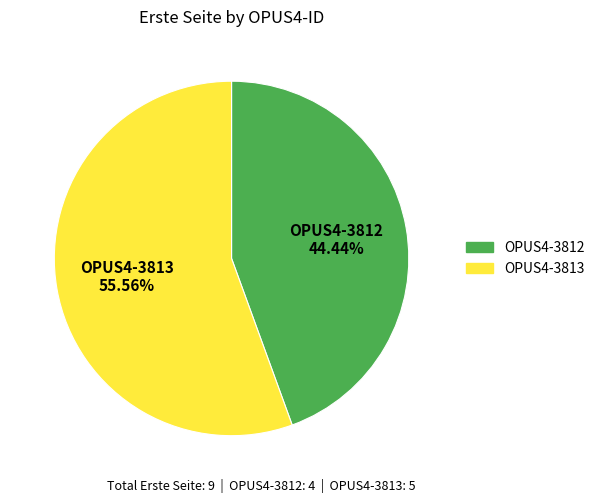

What is the total percentage of OPUS4-3813 and OPUS4-3812?

100.0%